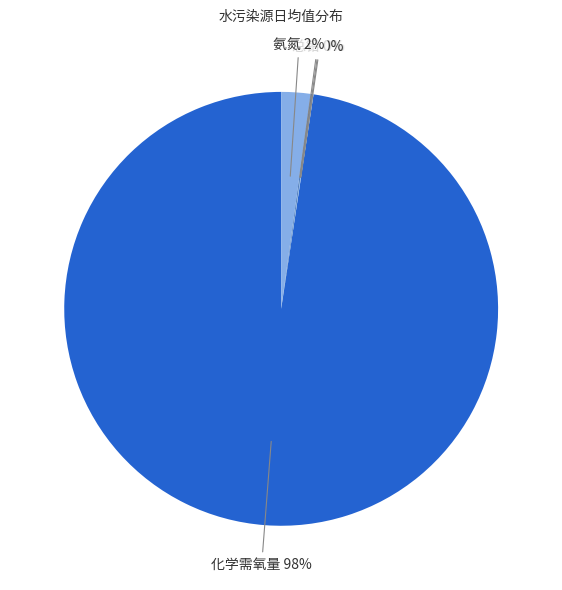

To the nearest percent, what percentage of the pie is 氨氮?

2%